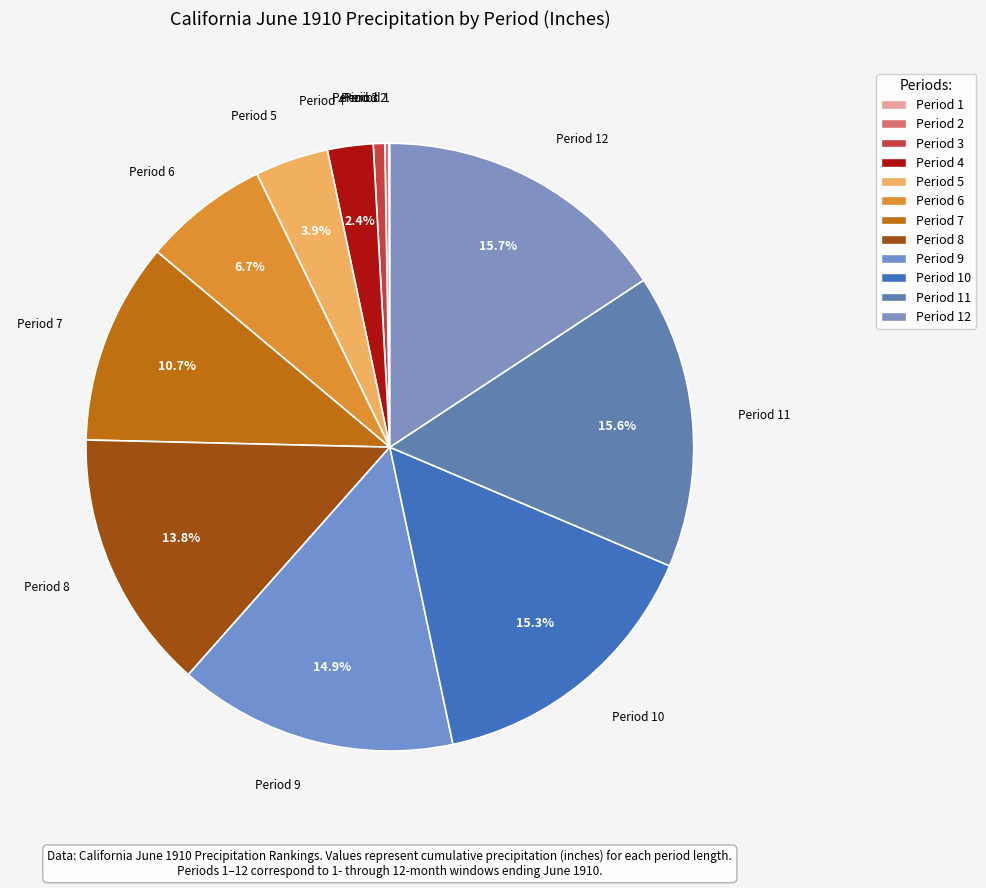

How many segments does this pie chart have?

12